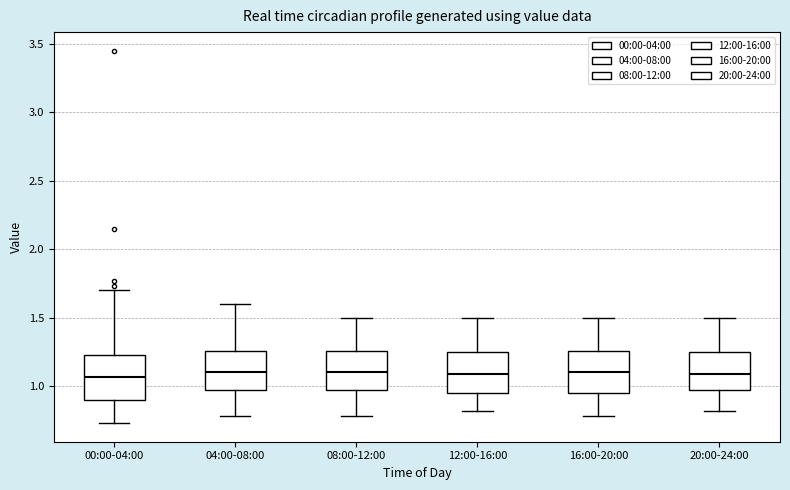

Where is the upper edge of the box for 00:00-04:00 on the y-axis? The values are not printed on the chart, so give them approximately, as read against the axis.

1.25